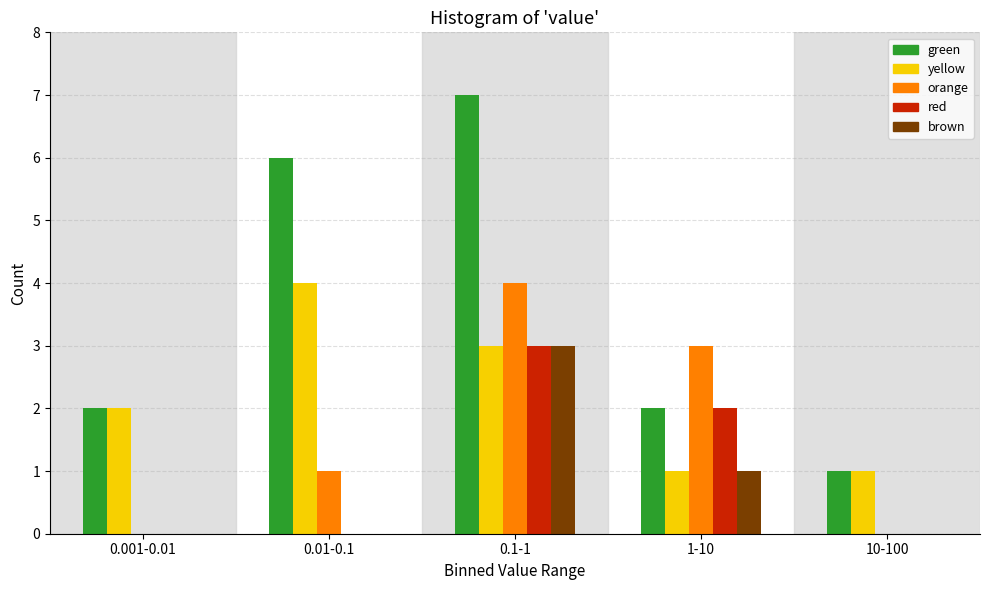

Reading left to right, extract all data points from this chart.

green: 0.001-0.01=2	0.01-0.1=6	0.1-1=7	1-10=2	10-100=1
yellow: 0.001-0.01=2	0.01-0.1=4	0.1-1=3	1-10=1	10-100=1
orange: 0.001-0.01=0	0.01-0.1=1	0.1-1=4	1-10=3	10-100=0
red: 0.001-0.01=0	0.01-0.1=0	0.1-1=3	1-10=2	10-100=0
brown: 0.001-0.01=0	0.01-0.1=0	0.1-1=3	1-10=1	10-100=0